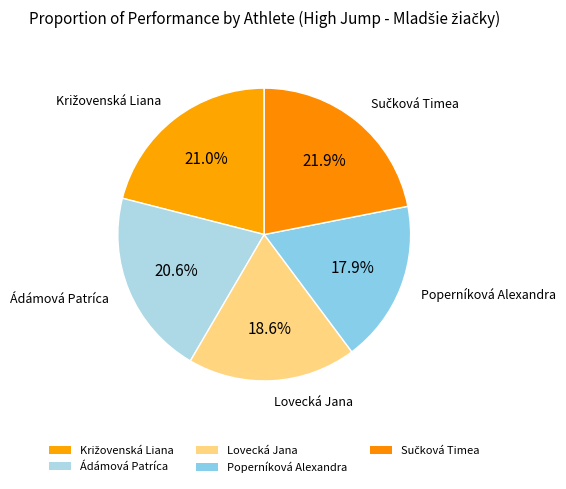

Combined, do Lovecká Jana and Ádámová Patríca account for over 50%?

No